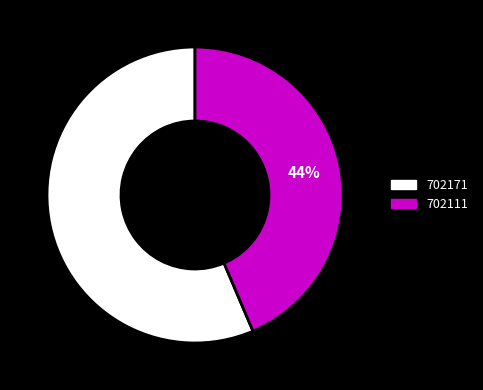

To the nearest percent, what is the average slice percentage?

50%